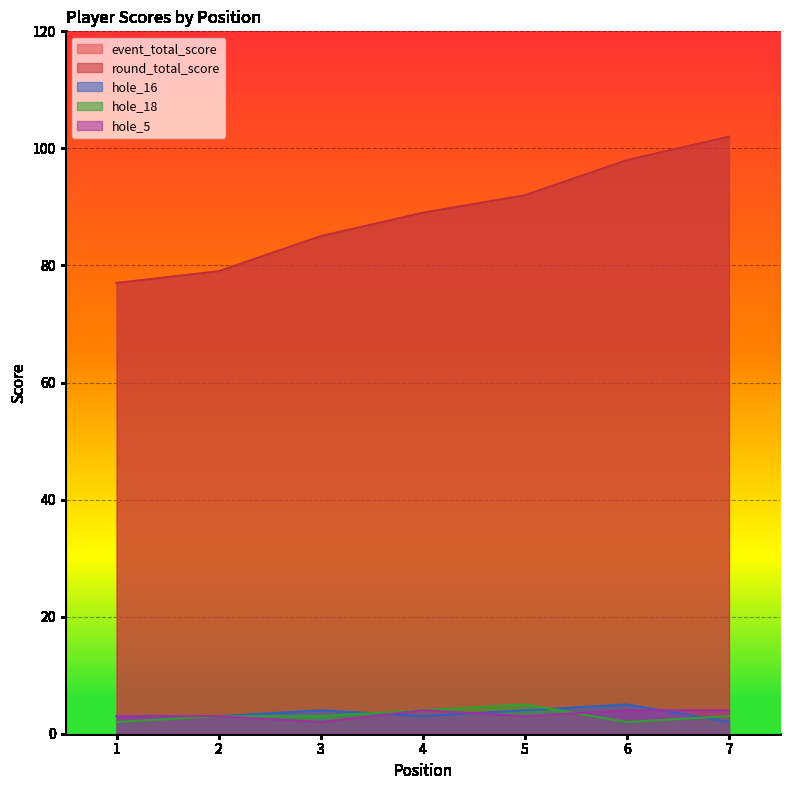

How many hole_16 values are between 3 and 4?

5